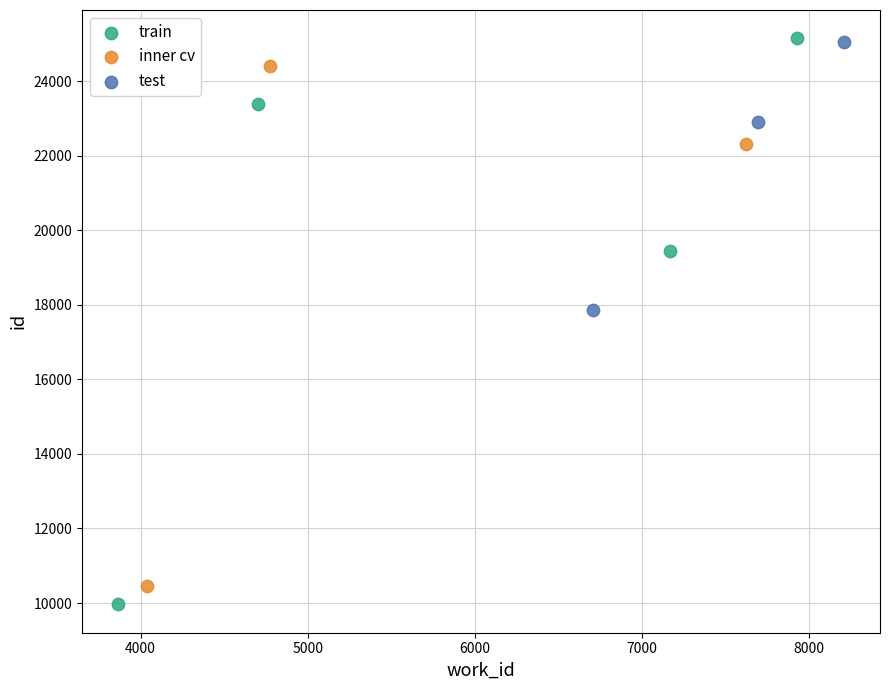

Which series has the largest Y range (max minus min)?

train